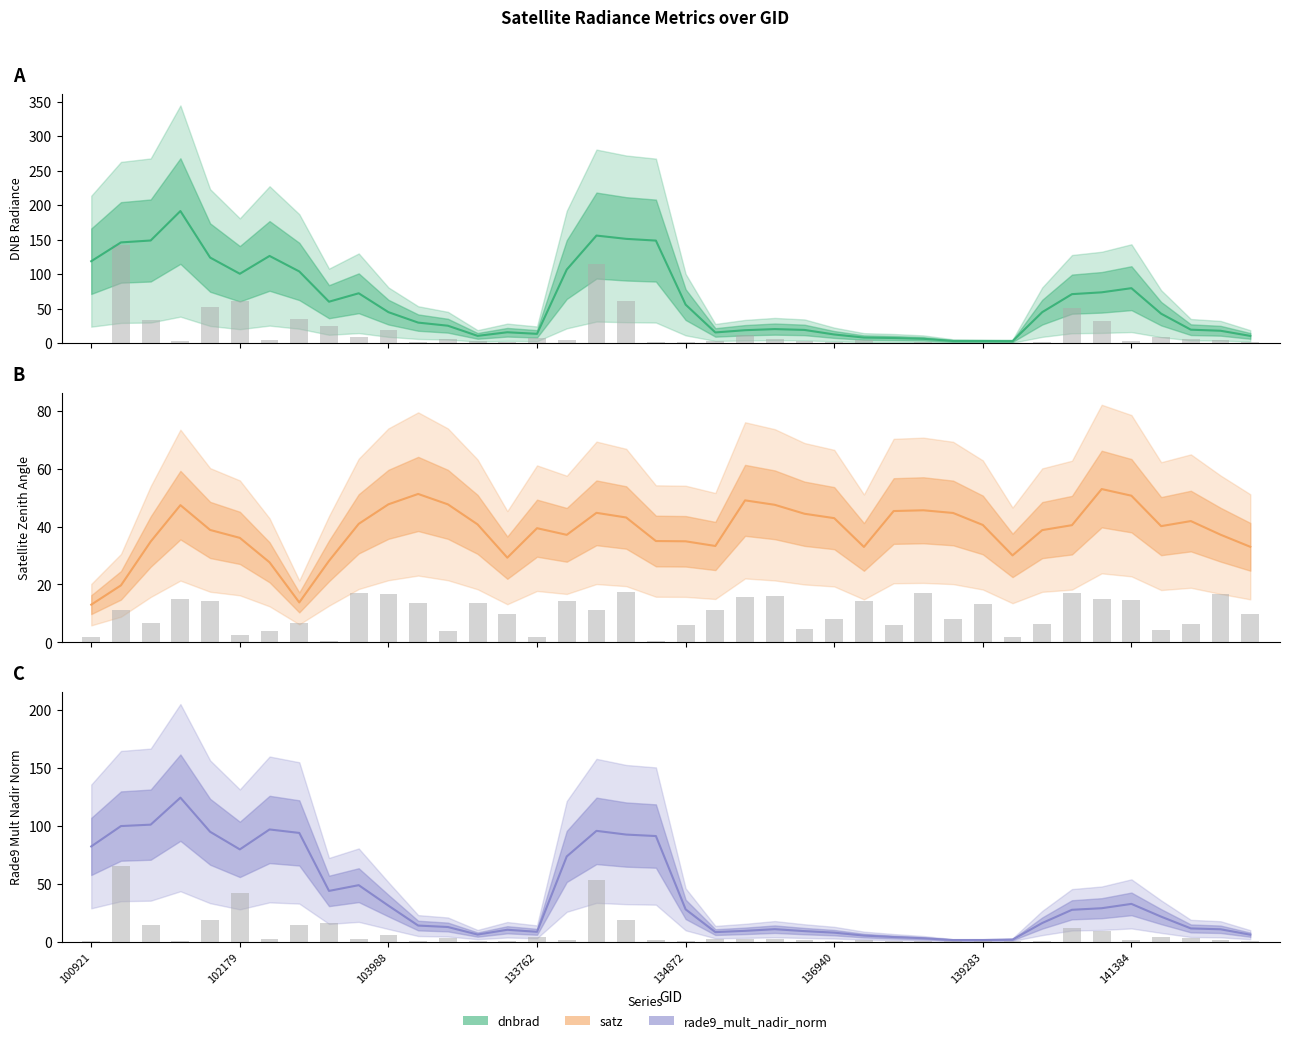

What is the maximum value shown in the chart?

141.8